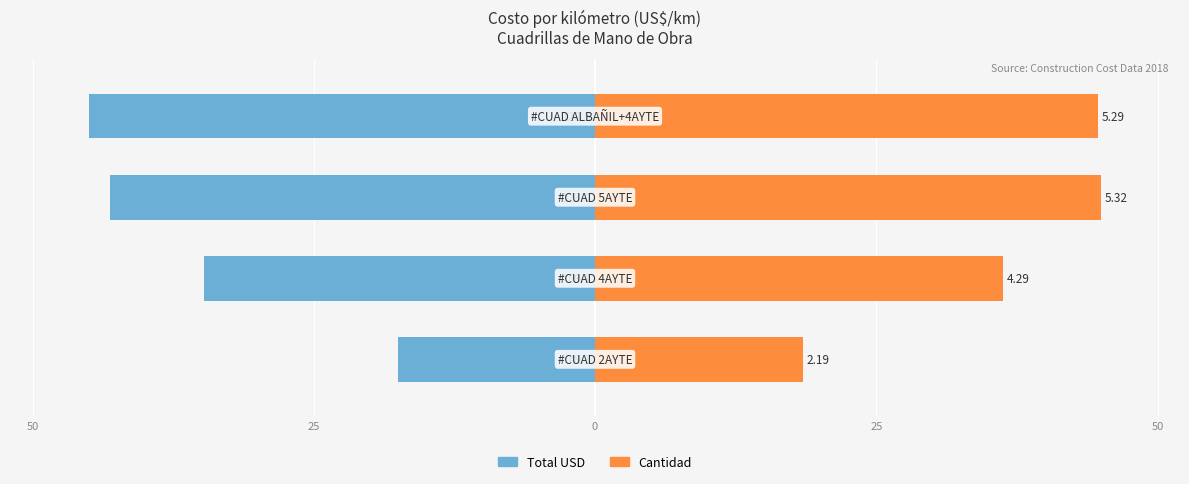

Reading left to right, transcribe all the data shown in this chart.

Total USD: -17.5	-34.7	-43.1	-45.0
Cantidad: 18.5	36.3	45.0	44.7